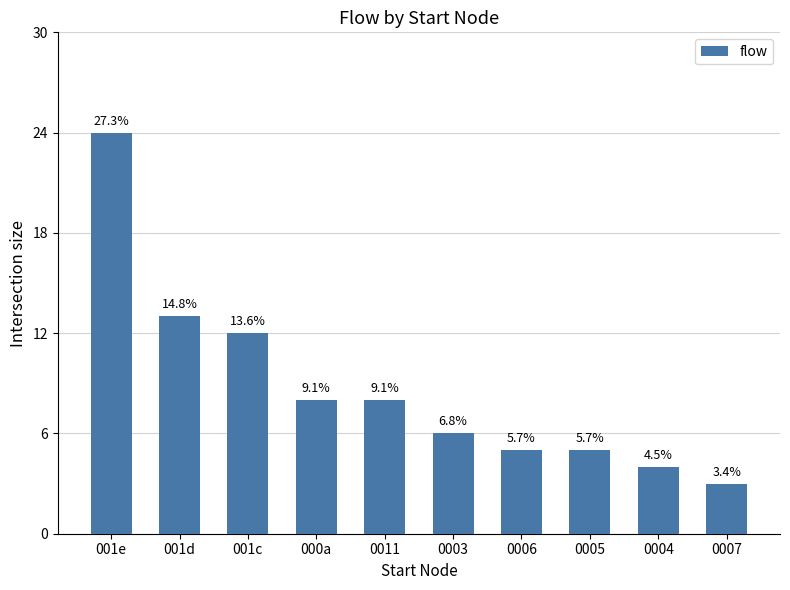

Does the chart contain any negative values?

No